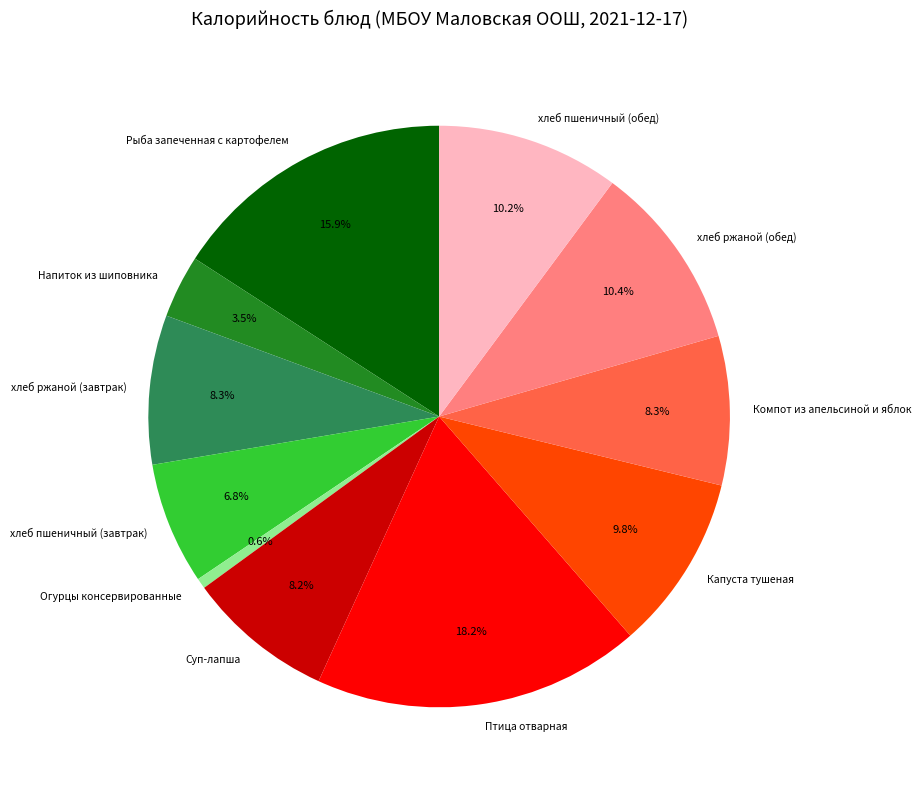

True or false: Суп-лапша accounts for 8% of the total.

True